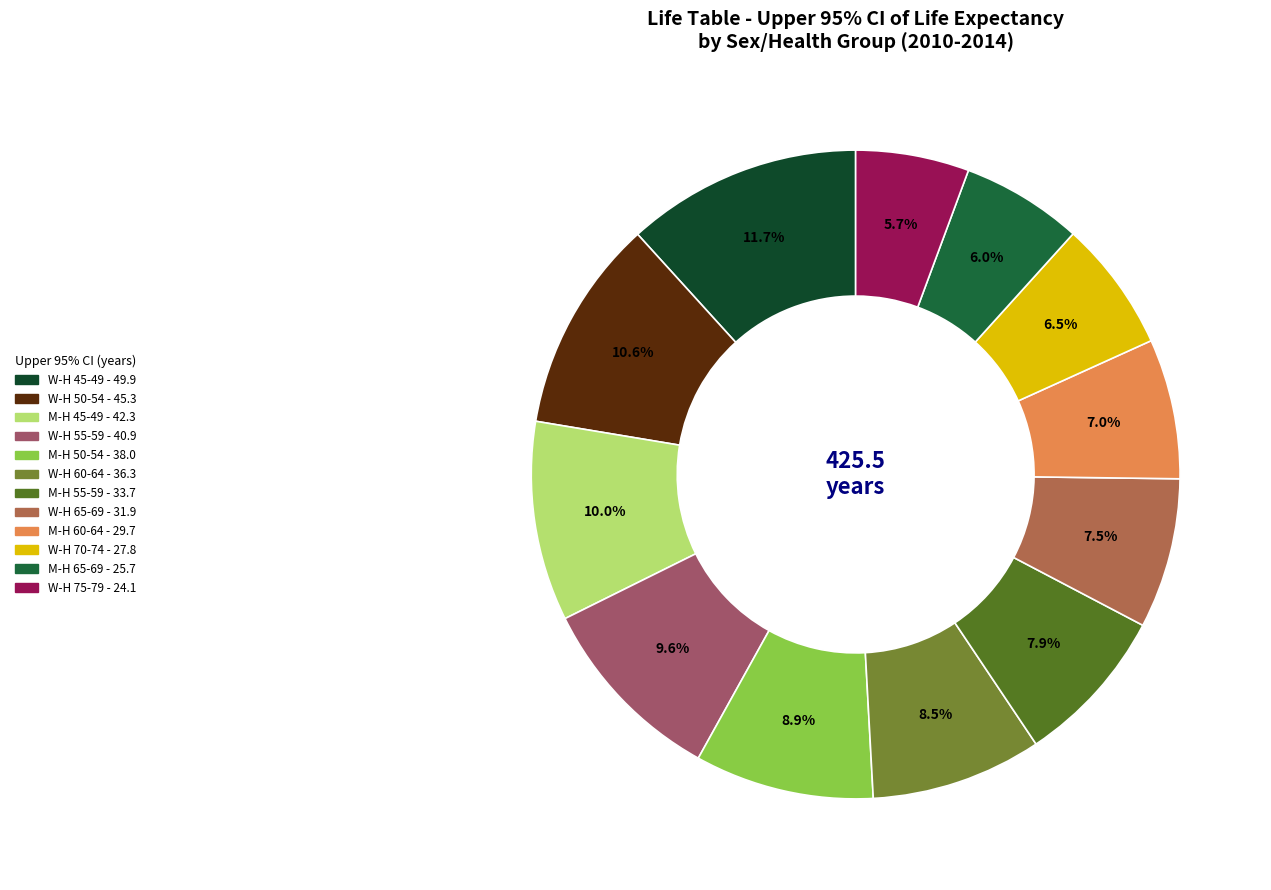

To the nearest percent, what is the average slice percentage?

8%